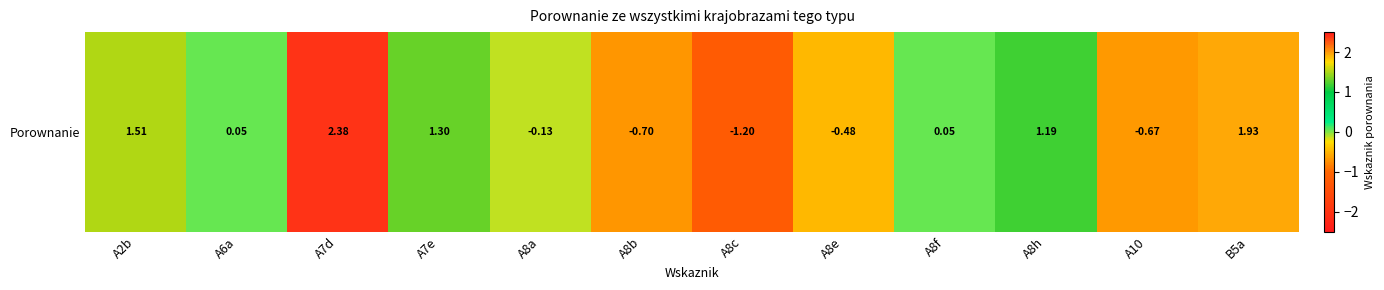

How many data points are above 0?

7